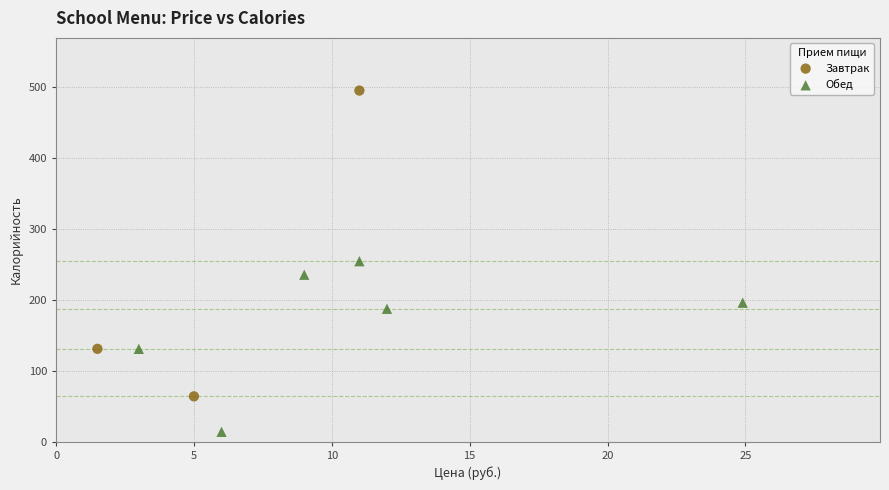

Which series has the largest Y range (max minus min)?

Завтрак